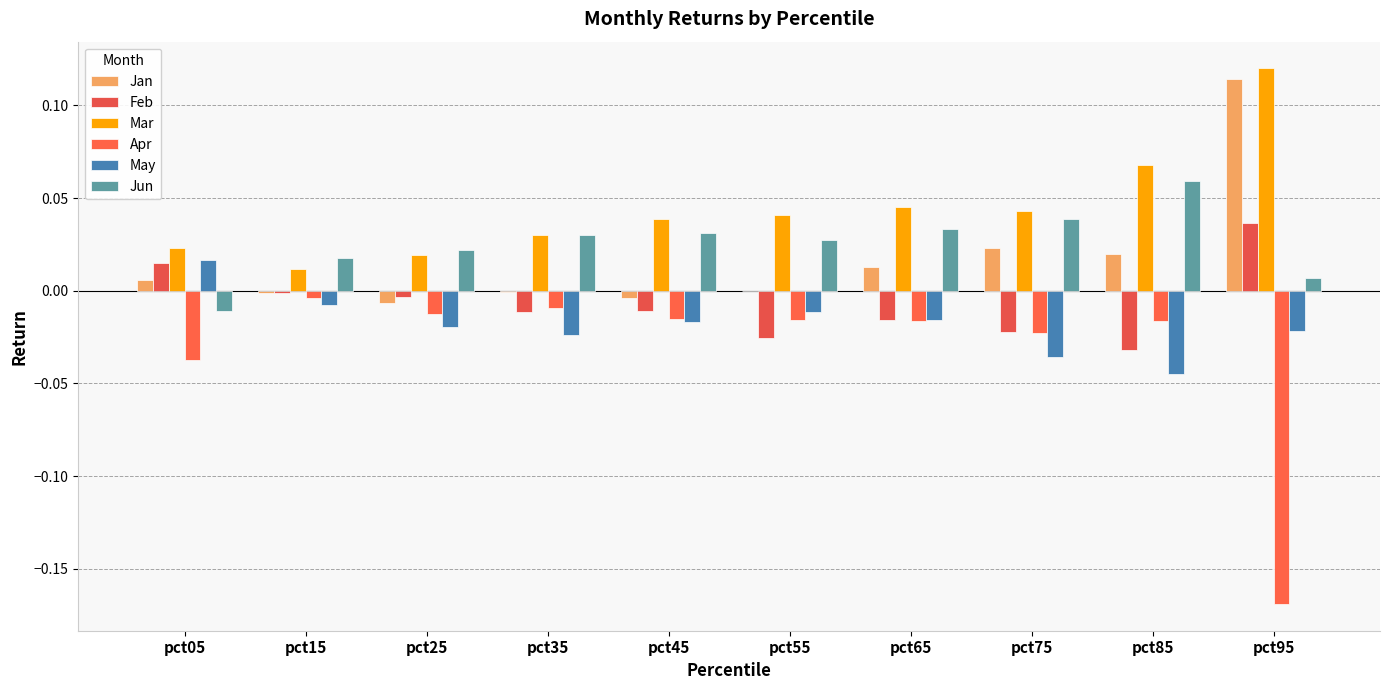

Which series has the largest range (max minus min)?

Apr